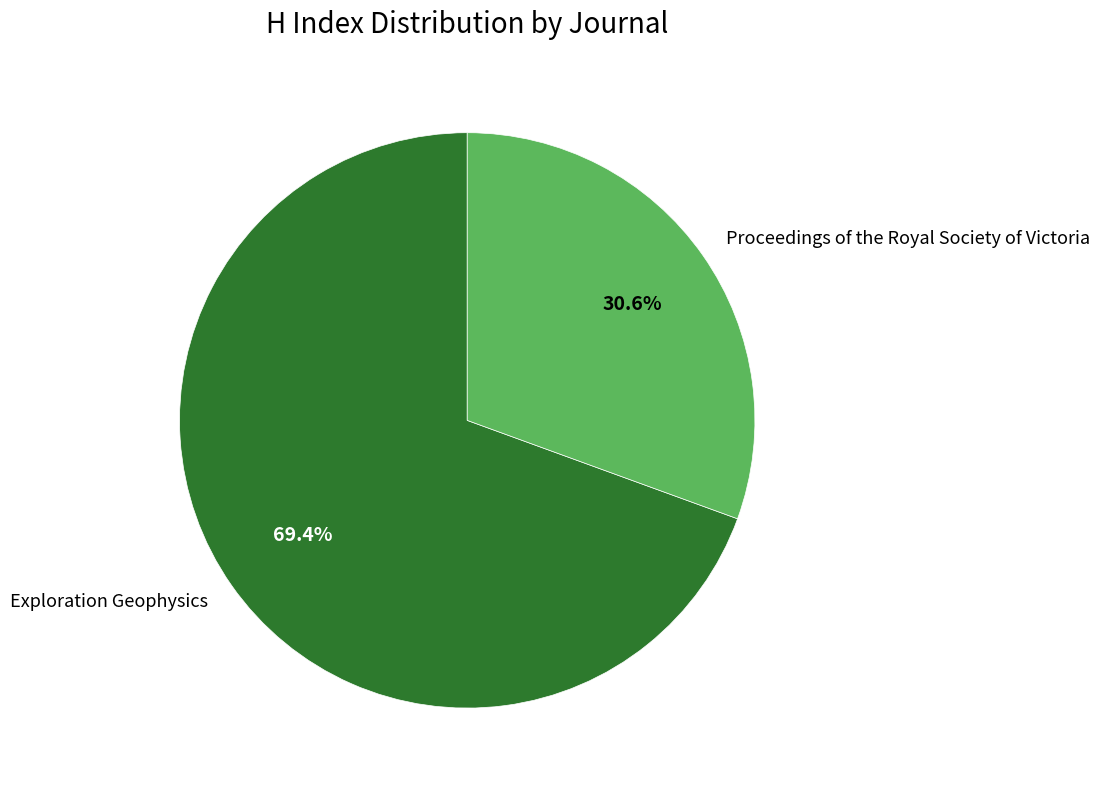

Does Proceedings of the Royal Society of Victoria represent more than half of the total?

No